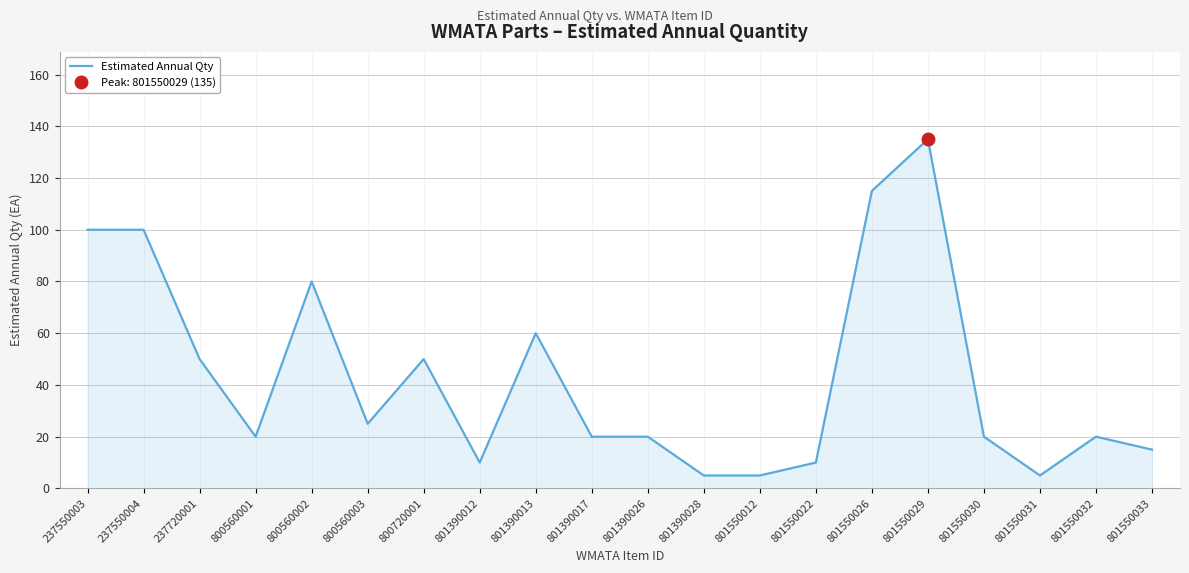

What is the change in value from 801390012 to 801390026?

+10